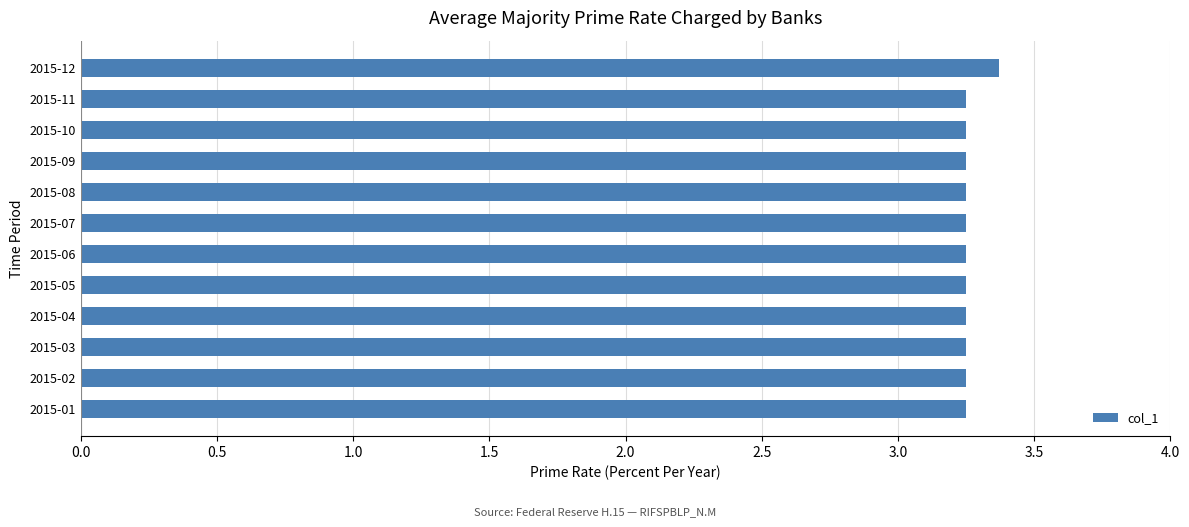

What is the sum of all values?

39.1